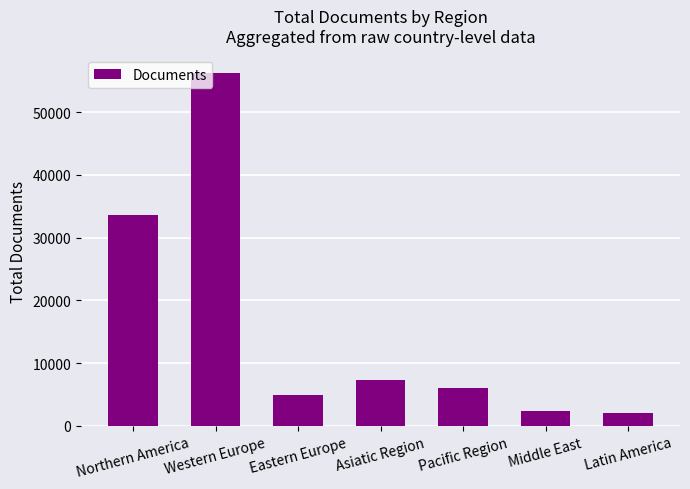

What is the label of the 4th bar from the right?

Asiatic Region